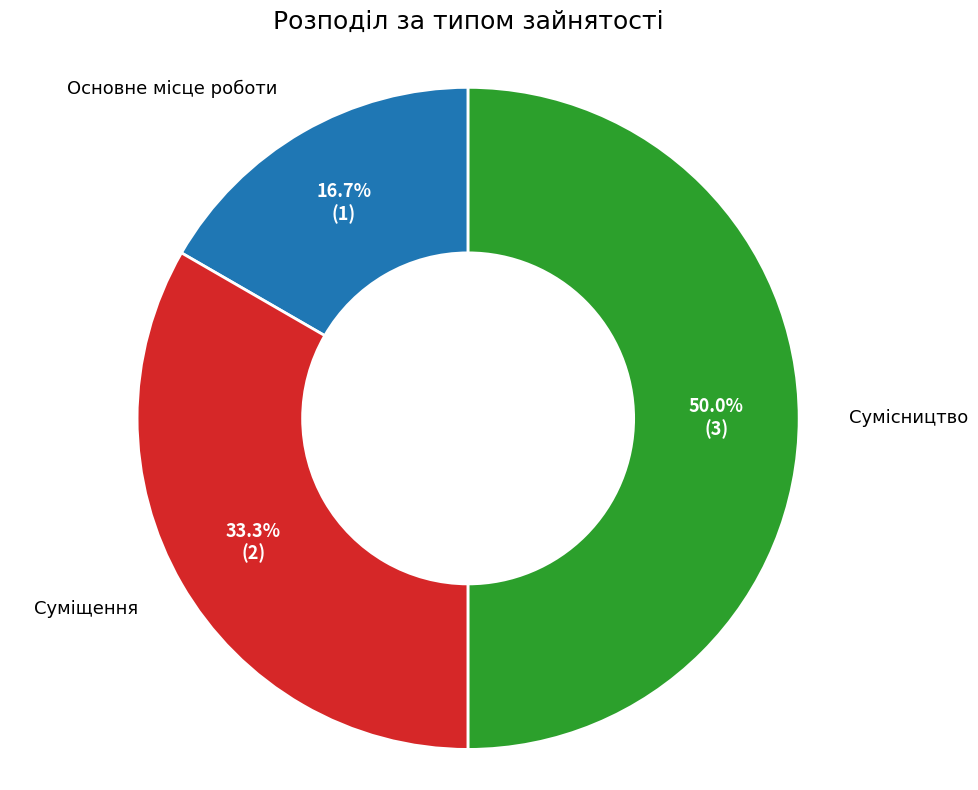

How many segments does this pie chart have?

3